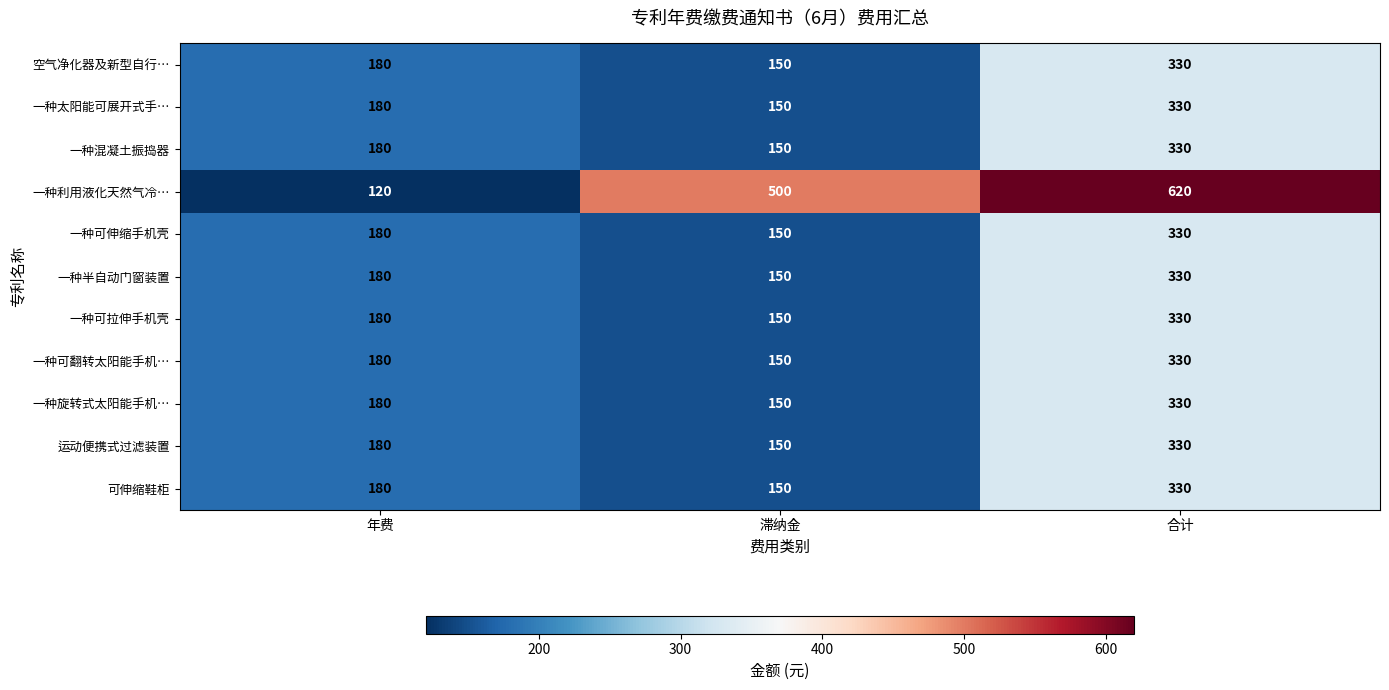

Rank the categories by 运动便携式过滤装置 value from highest to lowest.

合计, 年费, 滞纳金